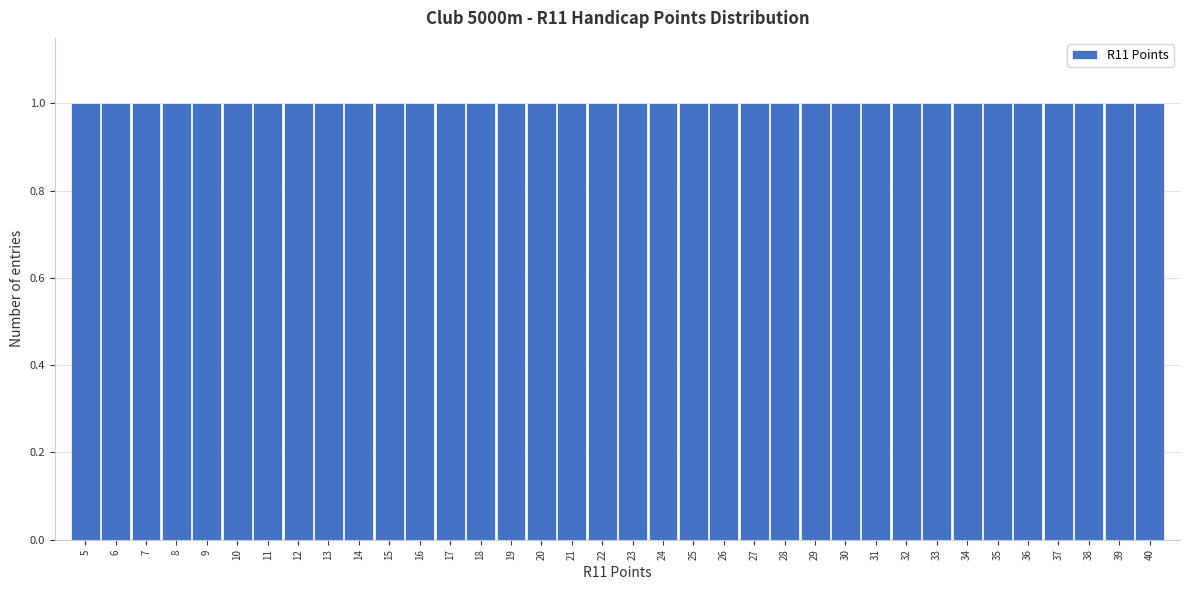

Reading left to right, transcribe this chart: for each bar, give the range it covers on the x-axis and its height. The values are not printed on the chart, so give them approximately, as read against the axis.

4.5 to 5.5: 1
5.5 to 6.5: 1
6.5 to 7.5: 1
7.5 to 8.5: 1
8.5 to 9.5: 1
9.5 to 10.5: 1
10.5 to 11.5: 1
11.5 to 12.5: 1
12.5 to 13.5: 1
13.5 to 14.5: 1
14.5 to 15.5: 1
15.5 to 16.5: 1
16.5 to 17.5: 1
17.5 to 18.5: 1
18.5 to 19.5: 1
19.5 to 20.5: 1
20.5 to 21.5: 1
21.5 to 22.5: 1
22.5 to 23.5: 1
23.5 to 24.5: 1
24.5 to 25.5: 1
25.5 to 26.5: 1
26.5 to 27.5: 1
27.5 to 28.5: 1
28.5 to 29.5: 1
29.5 to 30.5: 1
30.5 to 31.5: 1
31.5 to 32.5: 1
32.5 to 33.5: 1
33.5 to 34.5: 1
34.5 to 35.5: 1
35.5 to 36.5: 1
36.5 to 37.5: 1
37.5 to 38.5: 1
38.5 to 39.5: 1
39.5 to 40.5: 1